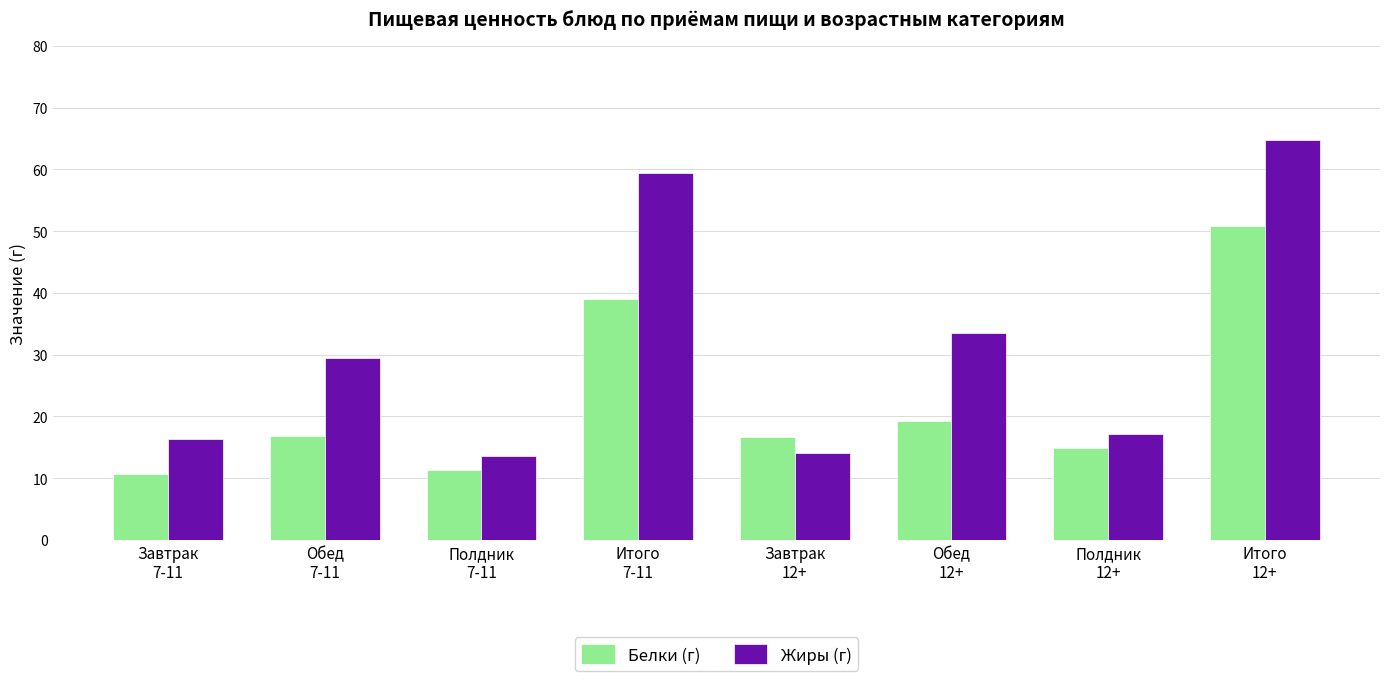

What is the value of the Жиры (г) bar at the 8th from the left?

64.8